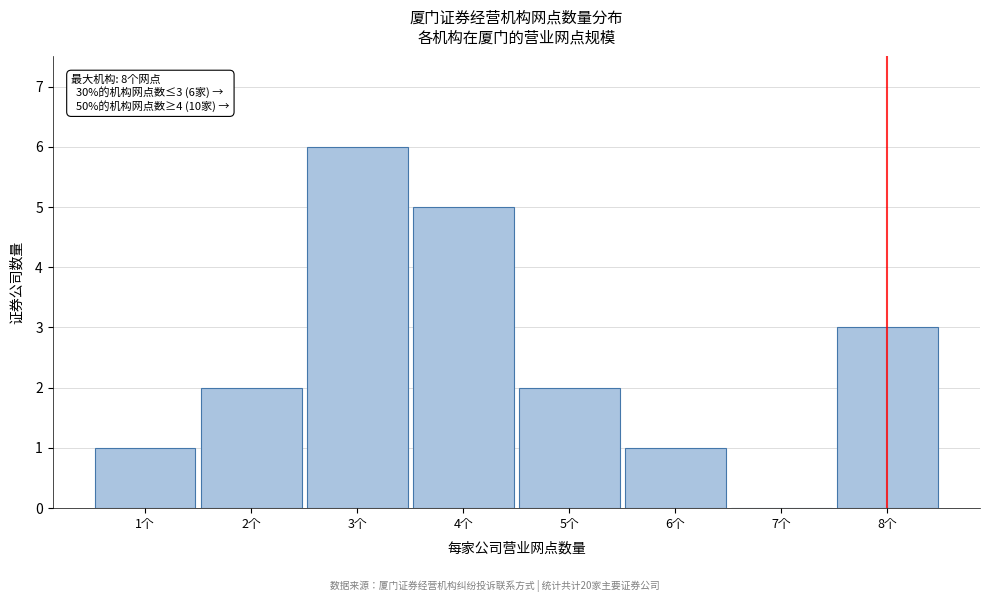

Reading left to right, transcribe all the data shown in this chart.

1个=1	2个=2	3个=6	4个=5	5个=2	6个=1	7个=0	8个=3